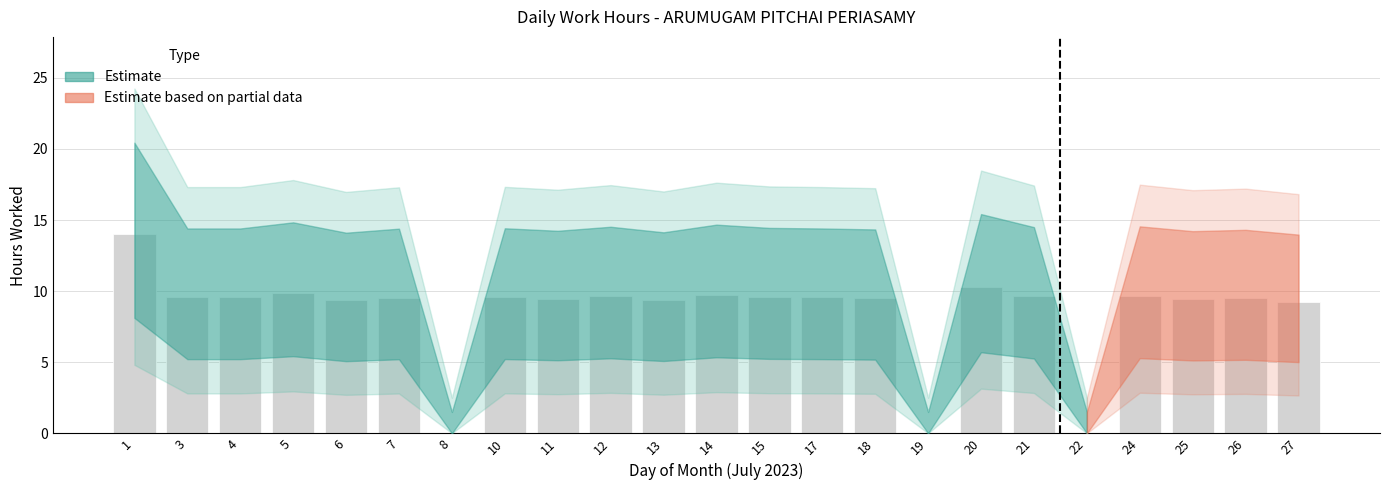

What is the sum of the values at 15 and 12?

19.2